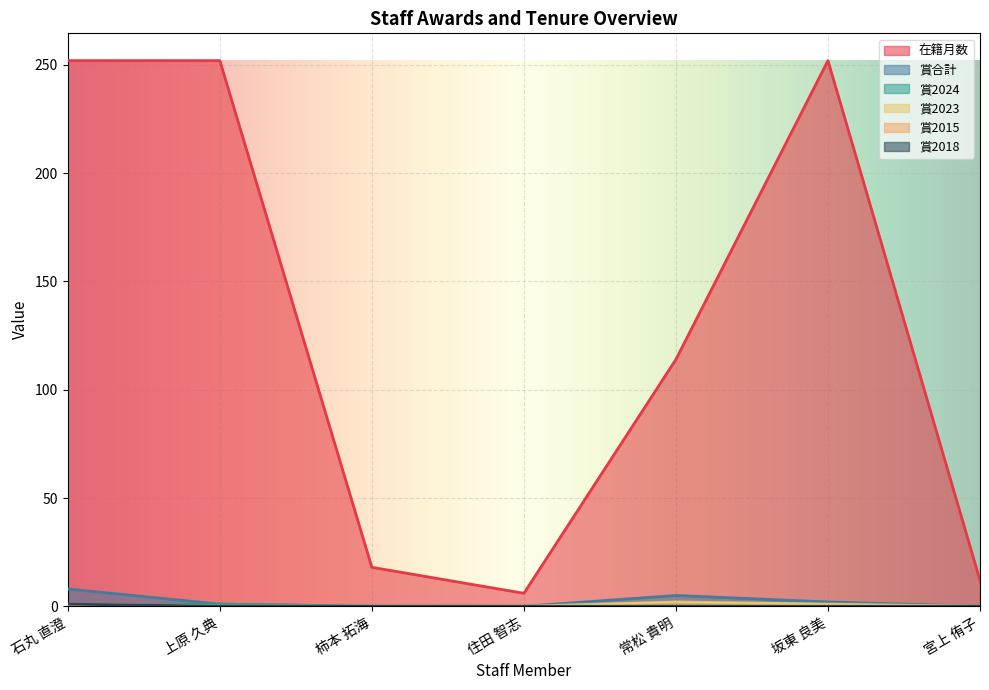

How many data points in 在籍月数 are less than 114?

3